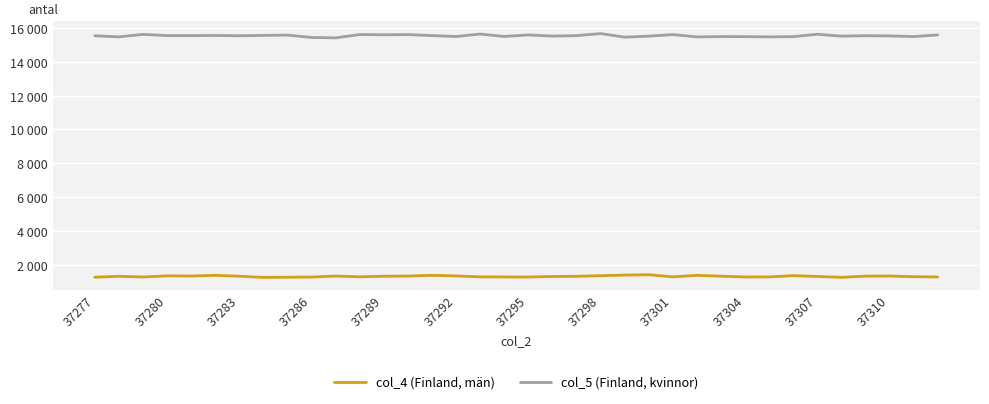

Rank the series by their average value, from highest to lowest.

col_5 (Finland, kvinnor), col_4 (Finland, män)